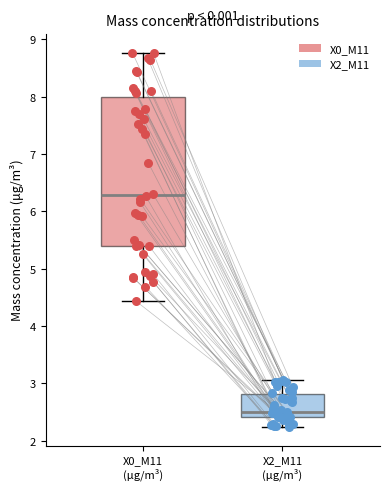

Reading left to right, transcribe this box plot: for each box, give where its median line is, the range the box spans, and where its two whiskers end, as read against the y-axis. The values are not printed on the chart, so give them approximately, as read against the axis.

X0_M11 (μg/m³): median 6.3, box 5.4 to 8.0, whiskers 4.4 to 8.8
X2_M11 (μg/m³): median 2.5, box 2.4 to 2.8, whiskers 2.2 to 3.1